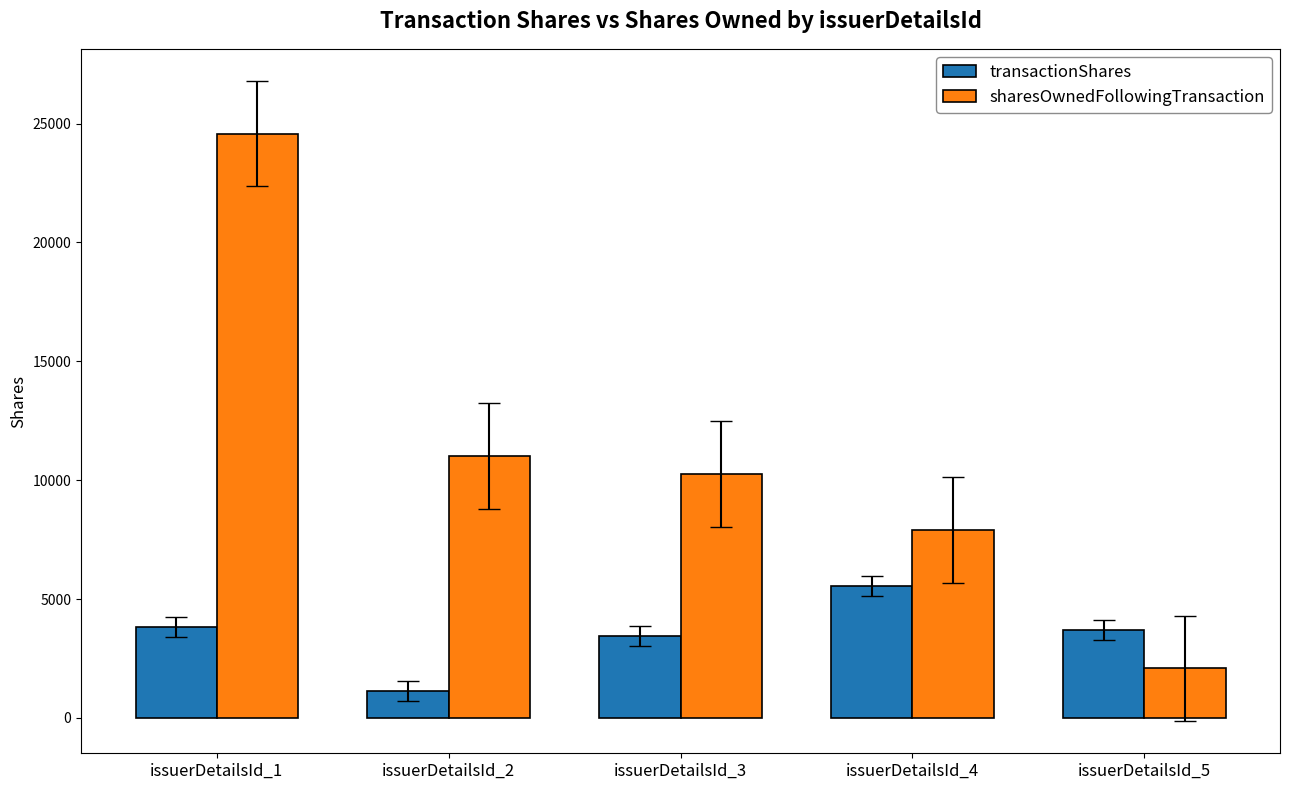

Rank the series by their maximum value, from highest to lowest.

sharesOwnedFollowingTransaction, transactionShares